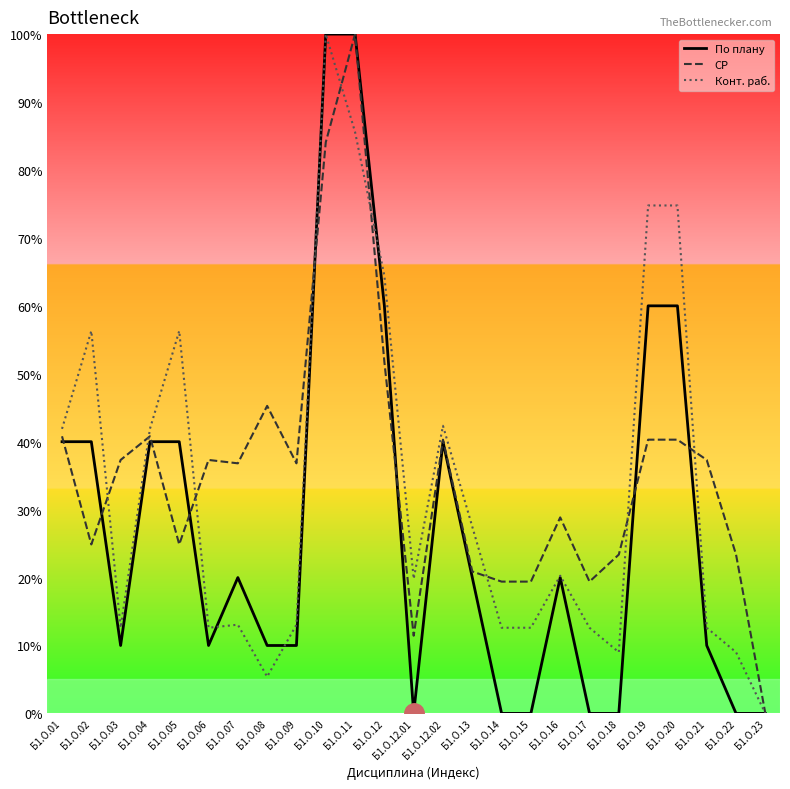

Where is the first local maximum for Конт. раб.?

Б1.О.02